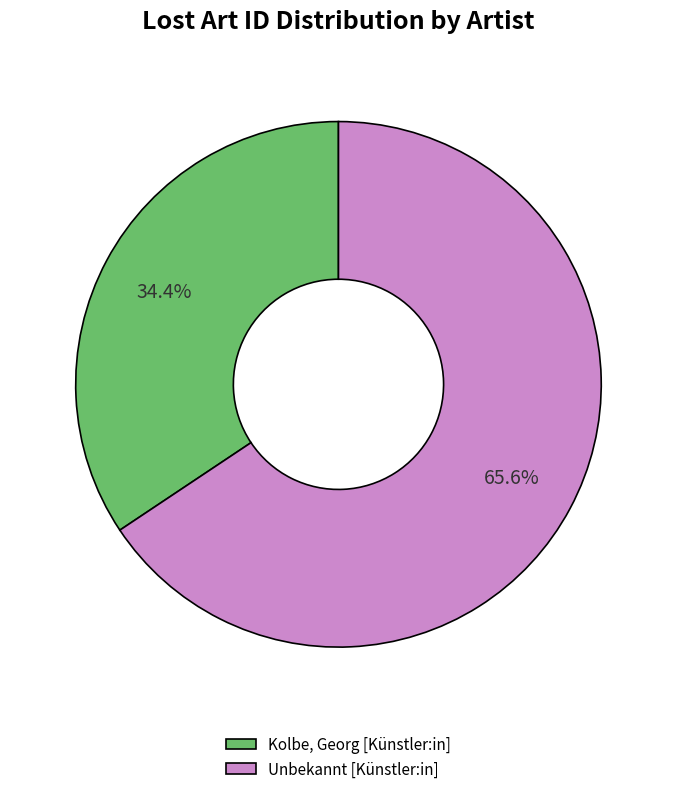

Is the sum of Kolbe, Georg [Künstler:in] and Unbekannt [Künstler:in] greater than half?

Yes